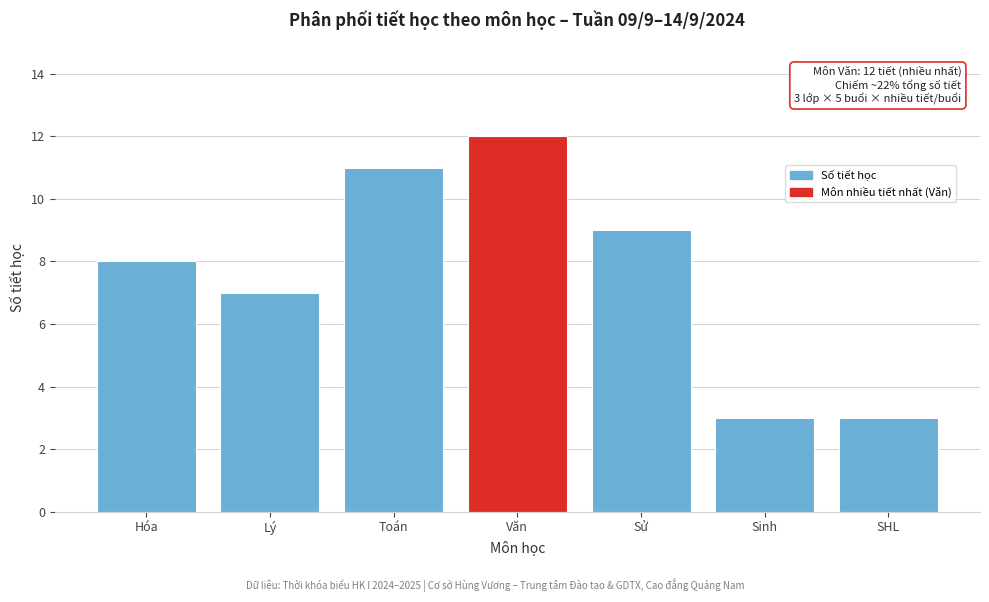

Reading left to right, what are all the values shown in this chart?

Hóa=8	Lý=7	Toán=11	Văn=12	Sử=9	Sinh=3	SHL=3